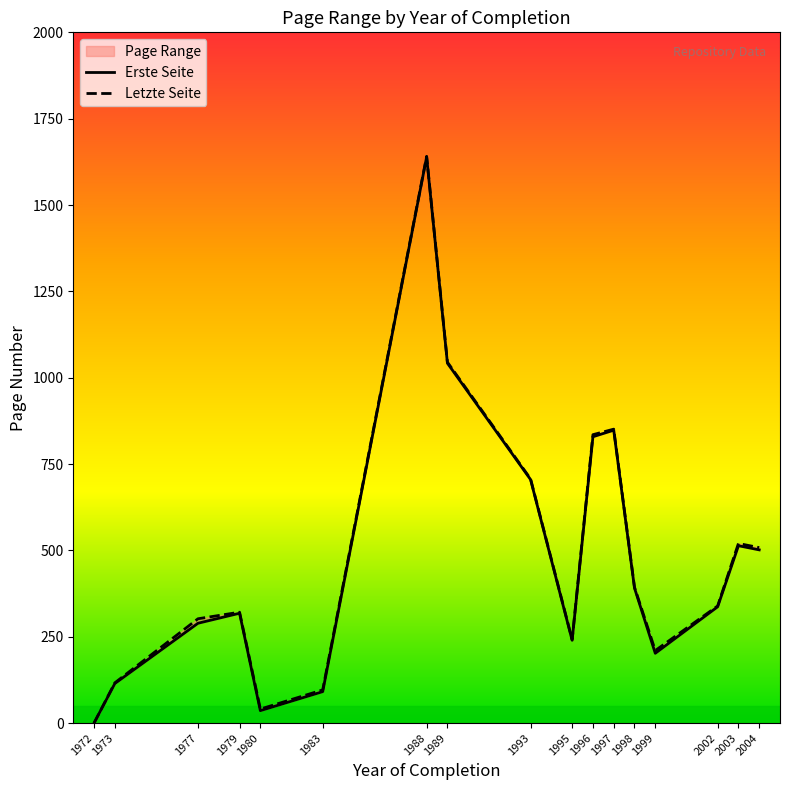

What are all the series names shown in the legend?

Erste Seite, Letzte Seite